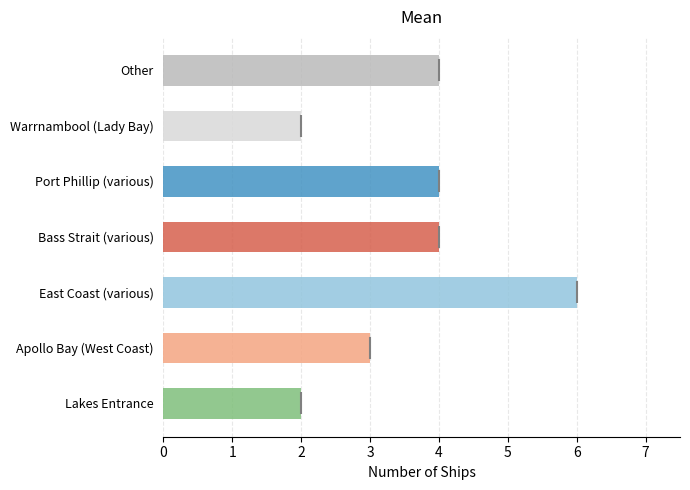

How many series are shown in this chart?

1